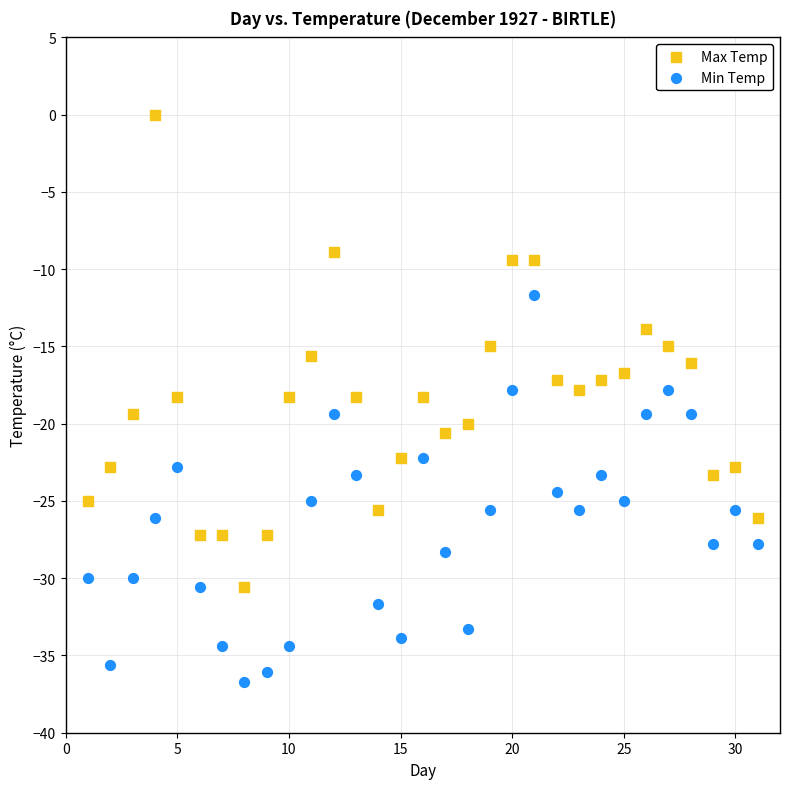

Which series contains the lowest Y value?

Min Temp